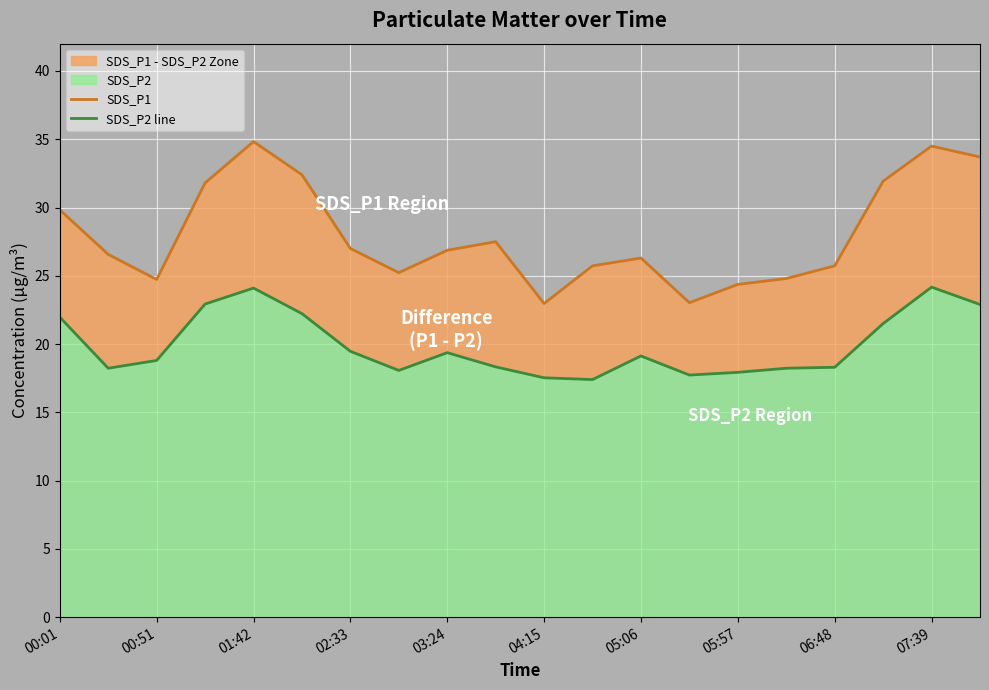

Rank the series by their maximum value, from highest to lowest.

SDS_P1, SDS_P2 line